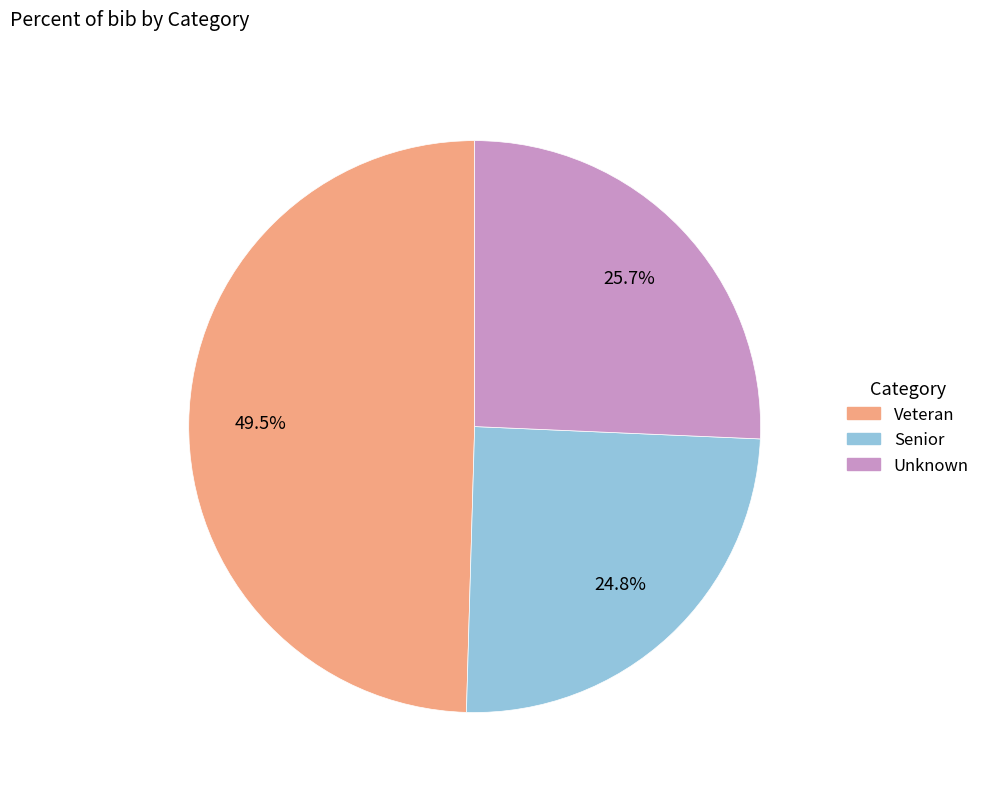

Is there a majority slice in this chart?

No